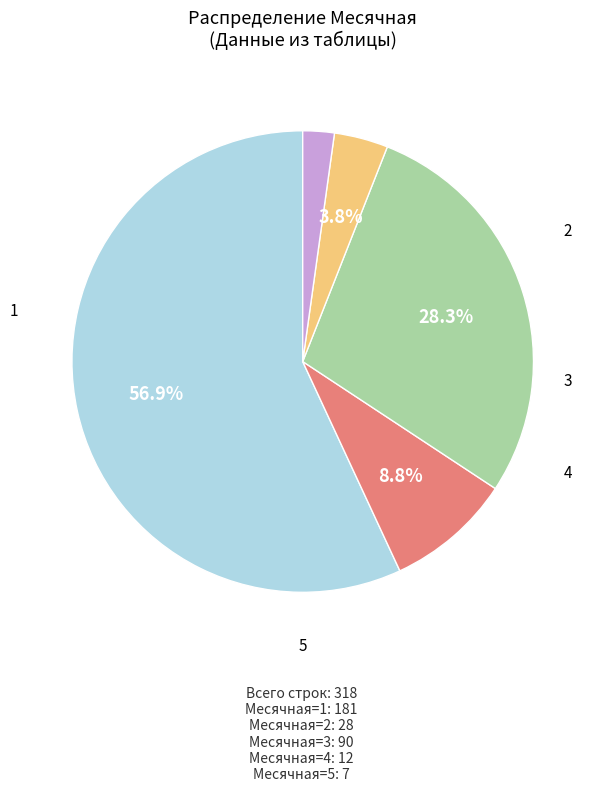

Is there a majority slice in this chart?

Yes